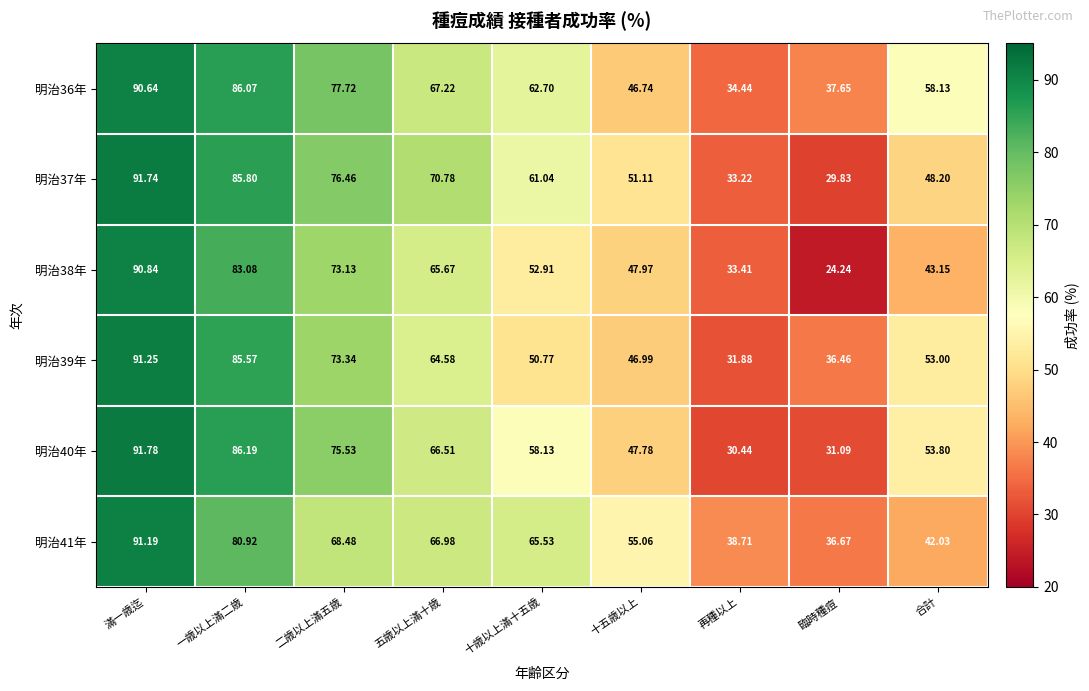

Between 再種以上 and 臨時種痘, which series saw the biggest shift?

明治38年